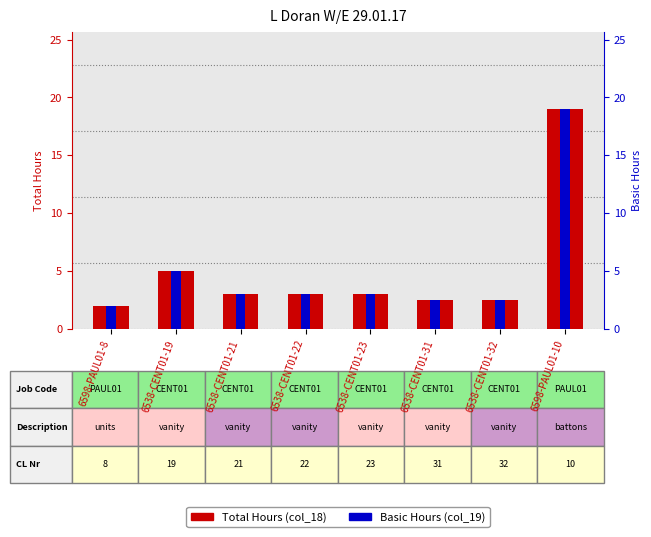

True or false: Total Hours has a value of 5.1 at 6538-CENT01-23.

False